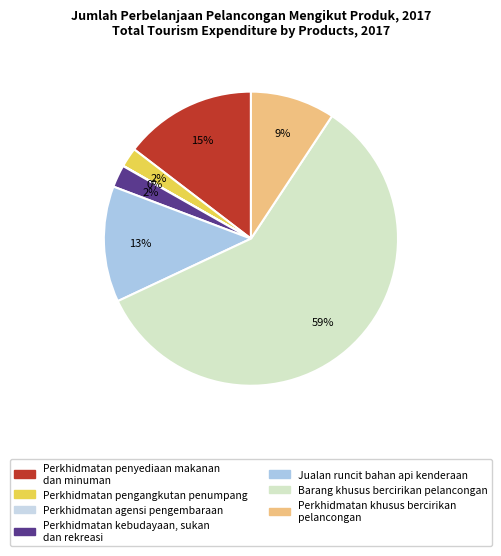

How many segments does this pie chart have?

7